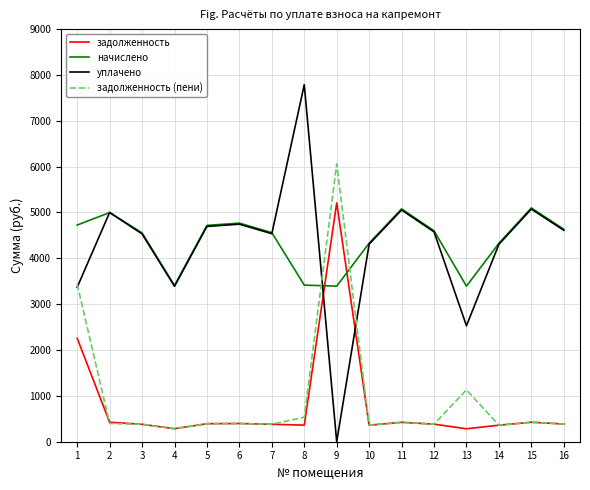

Where do начислено and задолженность first cross each other?

8 and 9